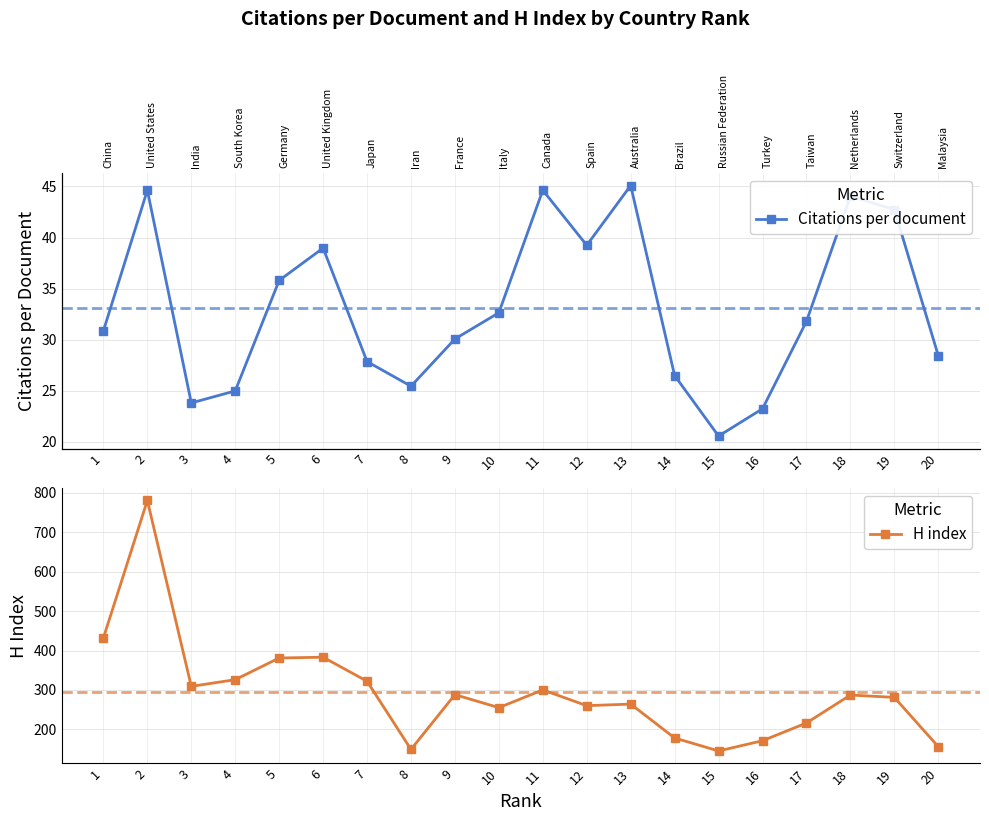

Which has a higher value, 19 or 17?

19